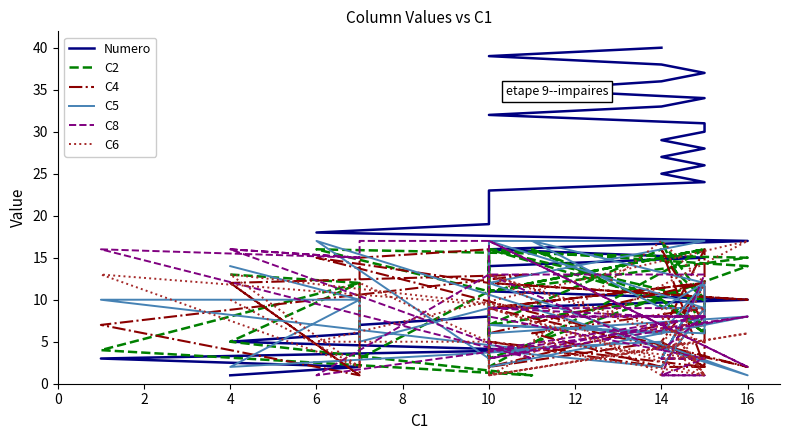

How many times do C2 and C6 cross each other?

16